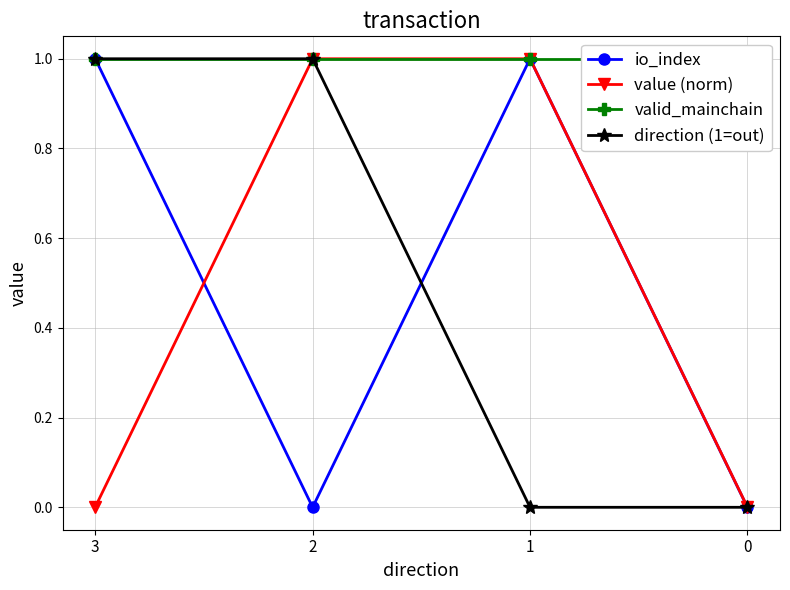

At how many categories does at least one series exceed 0?

4